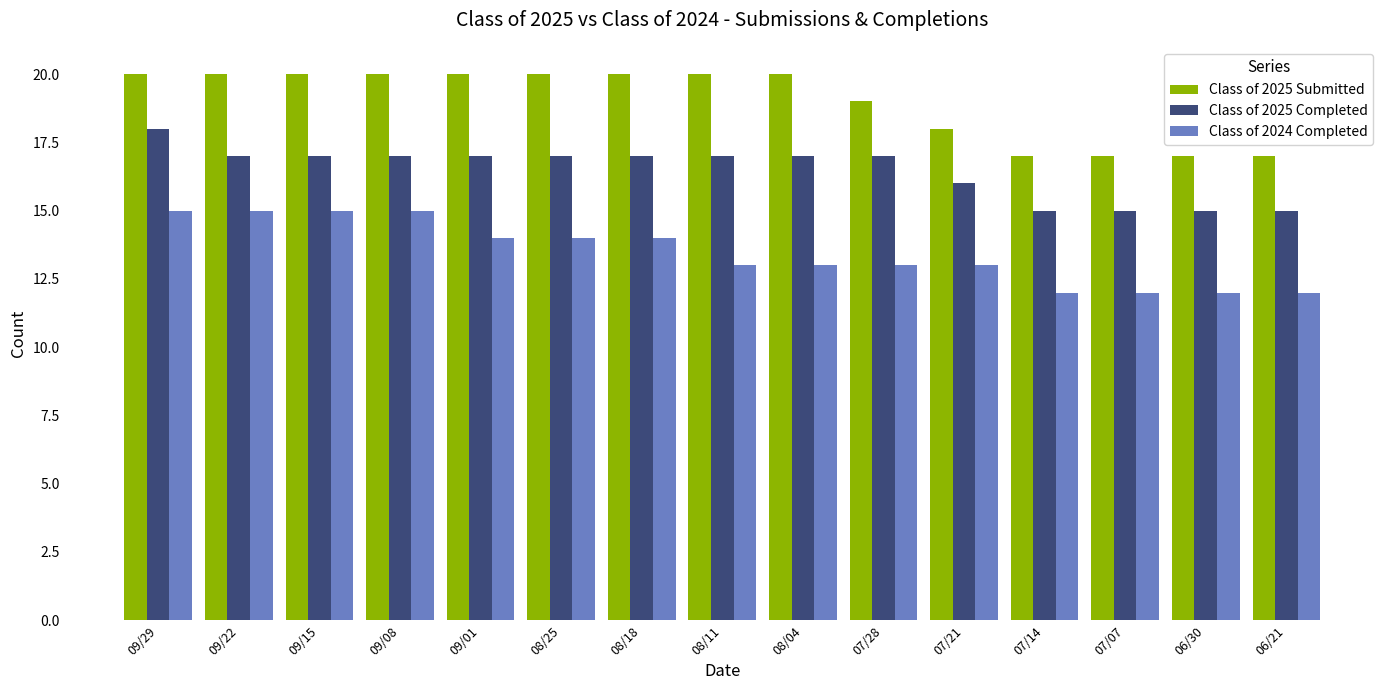

What is the total value across all series at 07/07?

44